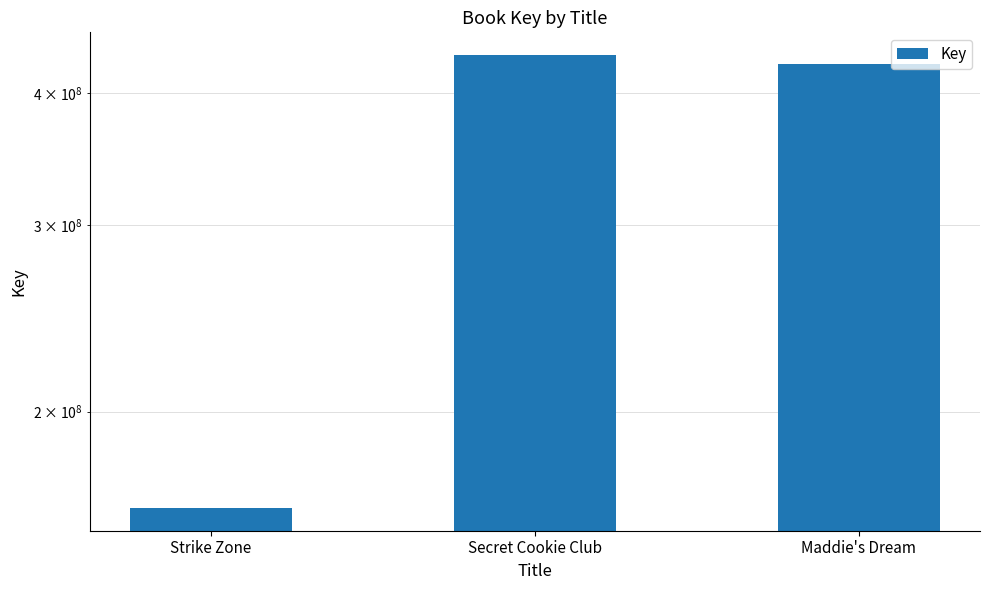

True or false: the data shows 162203127 at Strike Zone.

True